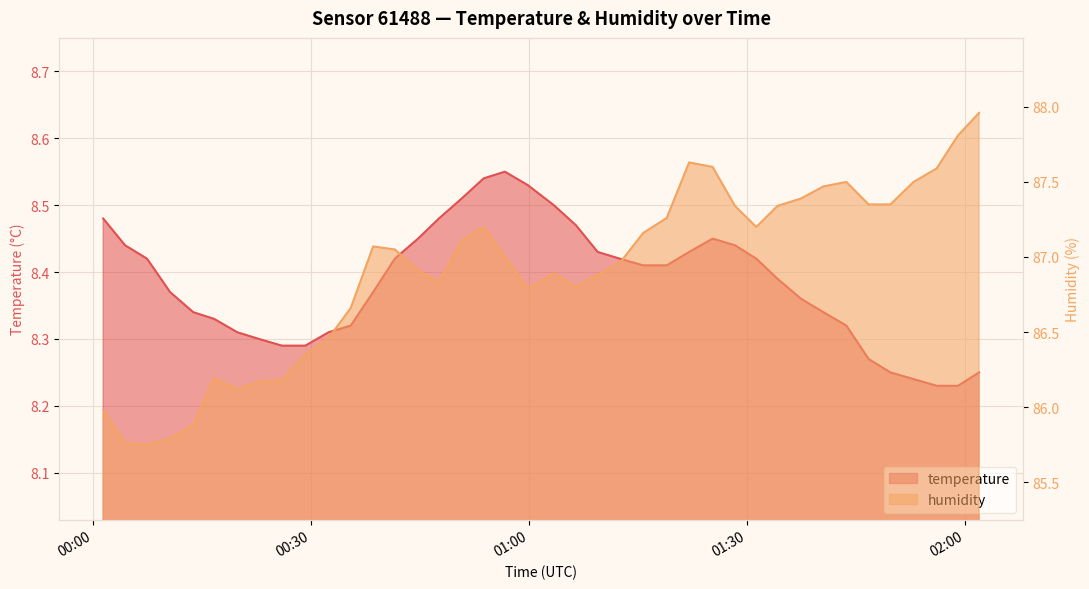

How many interior local peaks does the humidity series have?

6